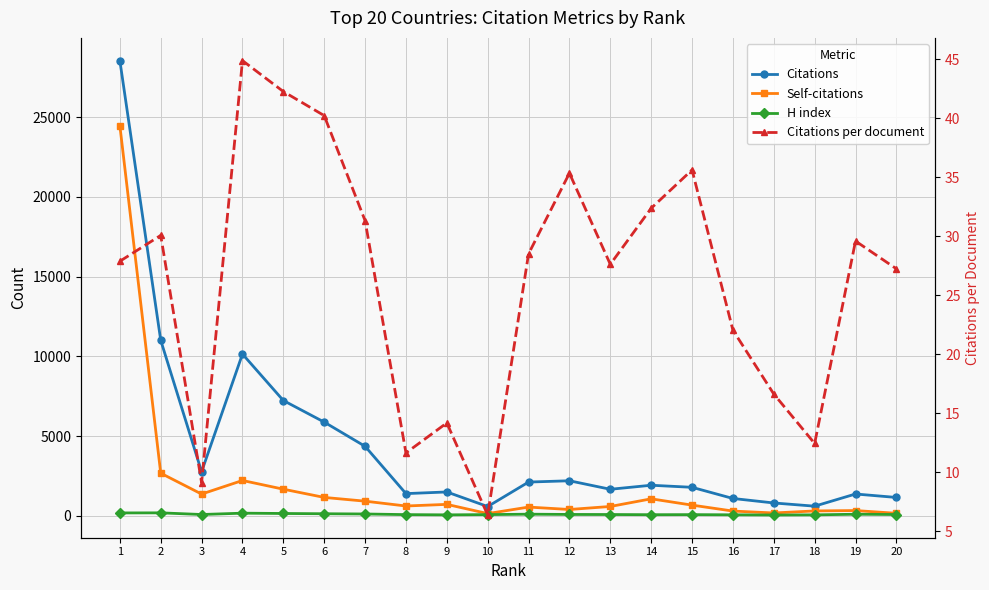

How many lines are shown in the chart?

4